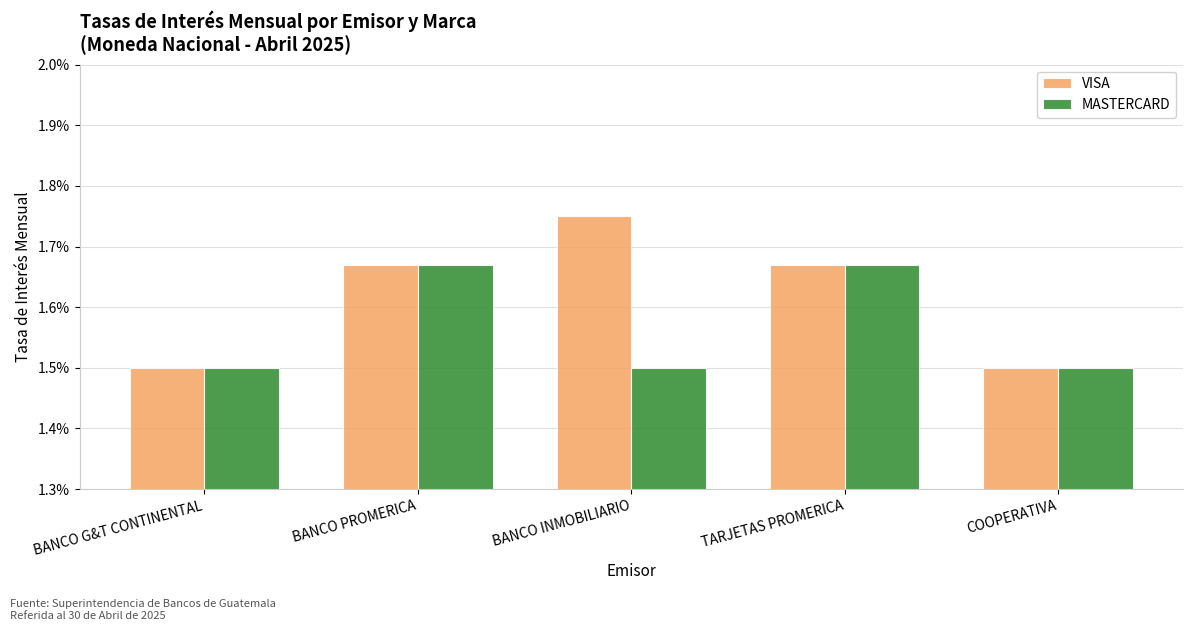

Are the bars grouped side by side (vs. stacked)?

Yes